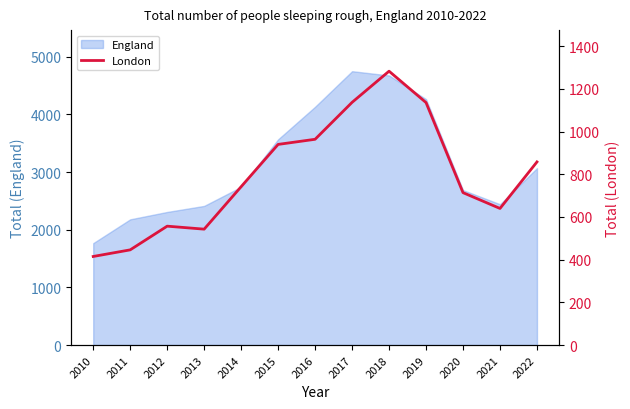

Where is England nearest to the value 3259?

2022